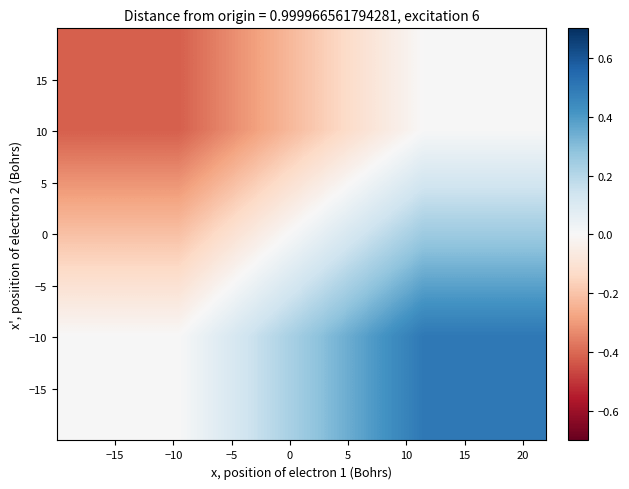

What is the greatest value displayed?

0.5